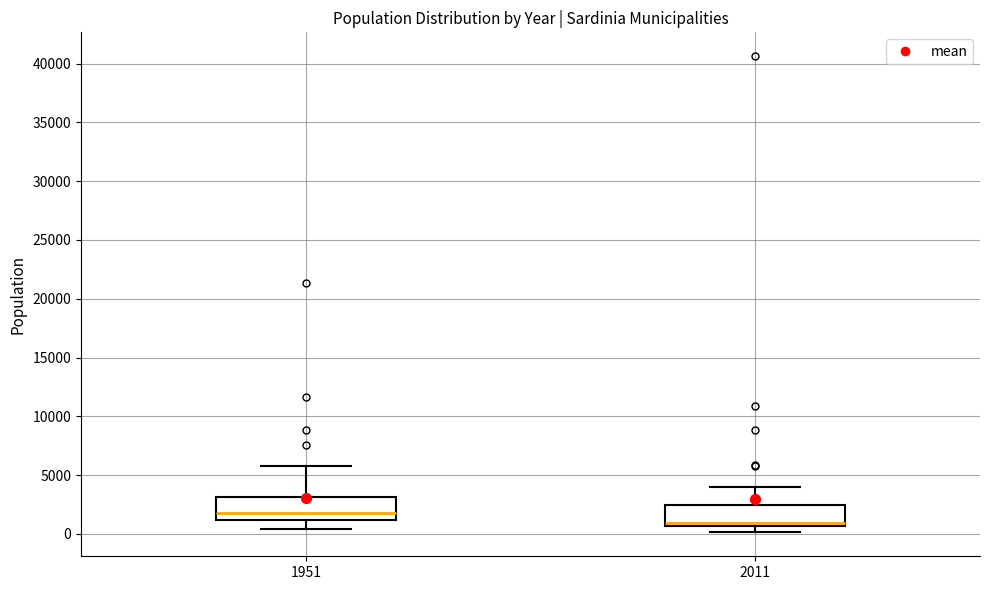

Reading left to right, read every box against the y-axis: the position of its median line, the range the box covers, and the ends of its whiskers. The values are not printed on the chart, so give them approximately, as read against the axis.

1951: median 2000, box 1000 to 3000, whiskers 500 to 6000
2011: median 1000, box 500 to 2500, whiskers 0 to 4000